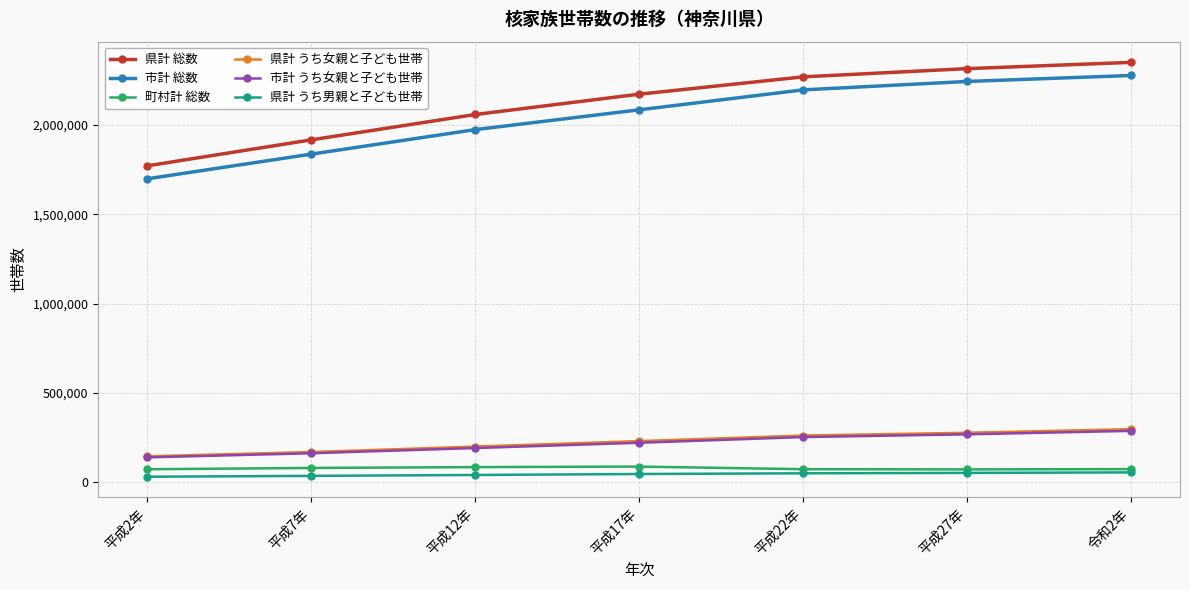

At how many categories does at least one series exceed 1359866?

7